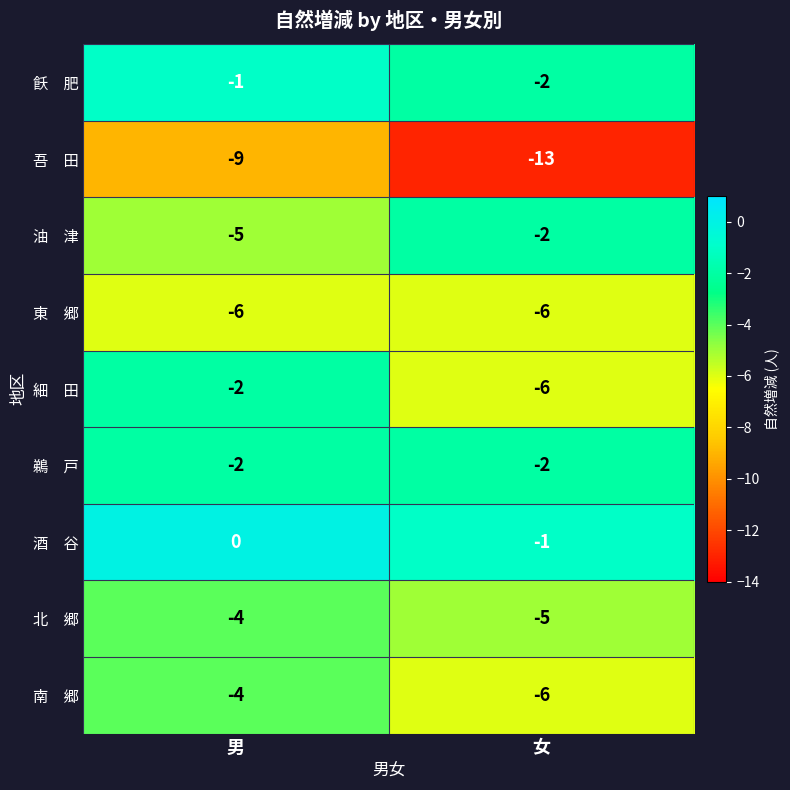

What is the minimum value shown in the chart?

-13